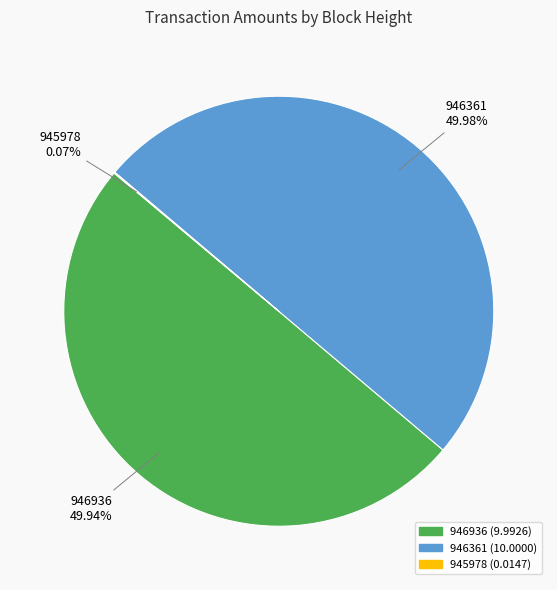

Approximately how many times larger is the value at 946361 compared to 946936?

1.0